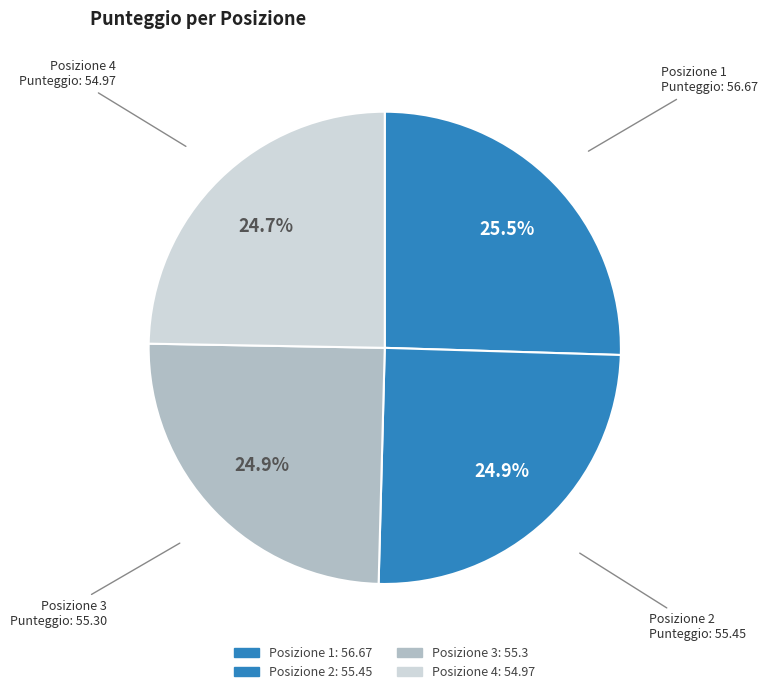

How many segments does this pie chart have?

4